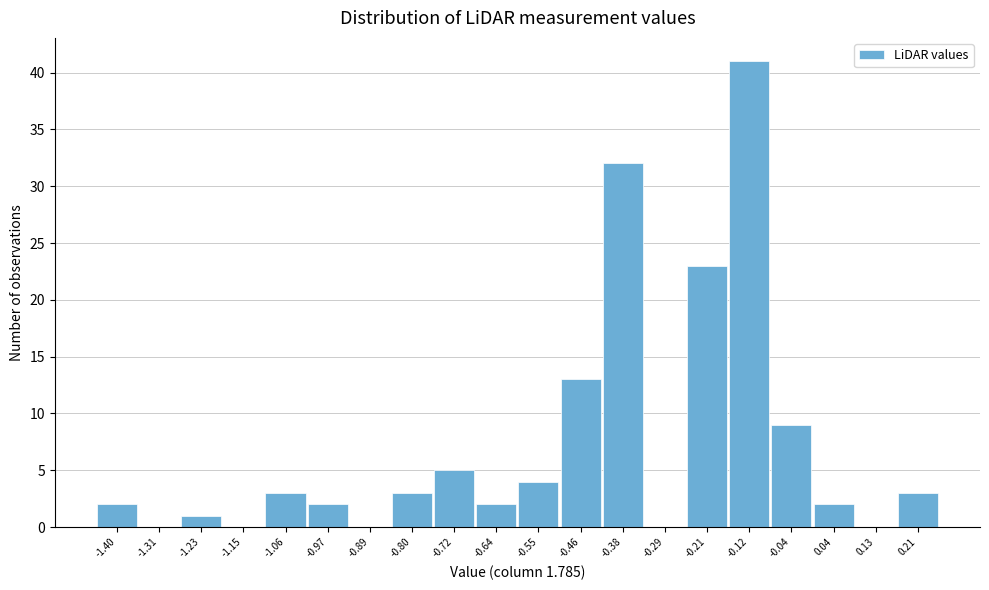

Reading left to right, extract all data points from this chart.

-1.40=2	-1.31=0	-1.23=1	-1.15=0	-1.06=3	-0.97=2	-0.89=0	-0.80=3	-0.72=5	-0.64=2	-0.55=4	-0.46=13	-0.38=32	-0.29=0	-0.21=23	-0.12=41	-0.04=9	0.04=2	0.13=0	0.21=3